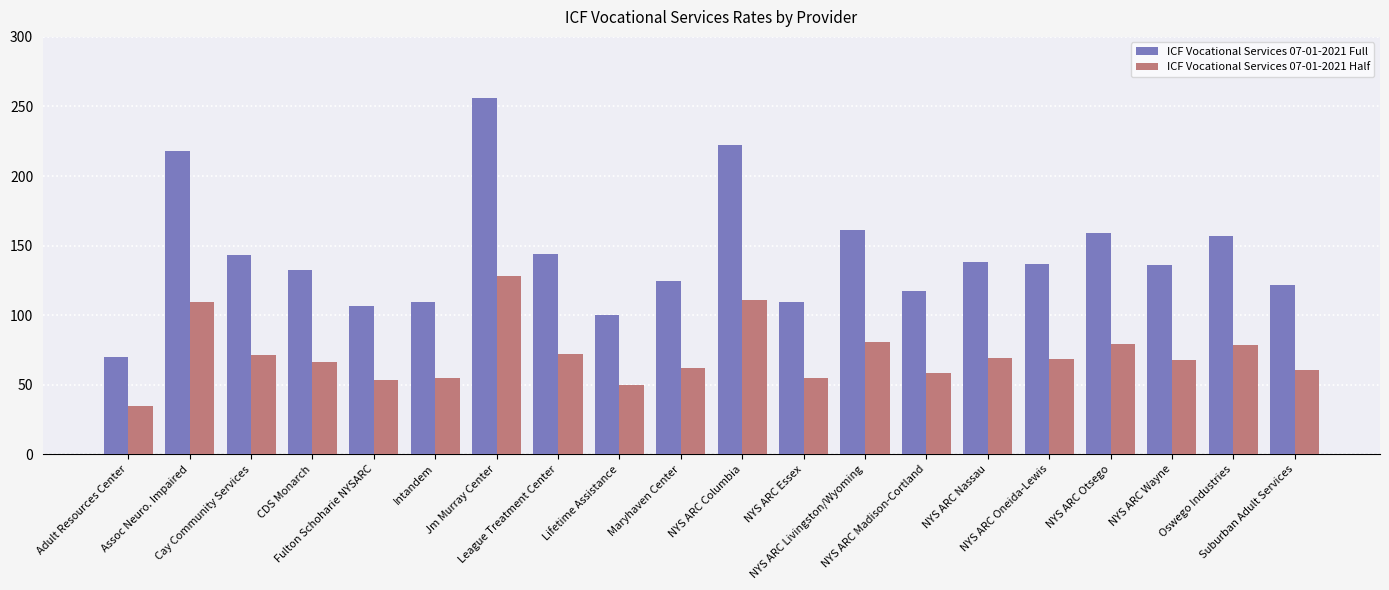

What is the maximum value for ICF Vocational Services 07-01-2021 Half?

128.0